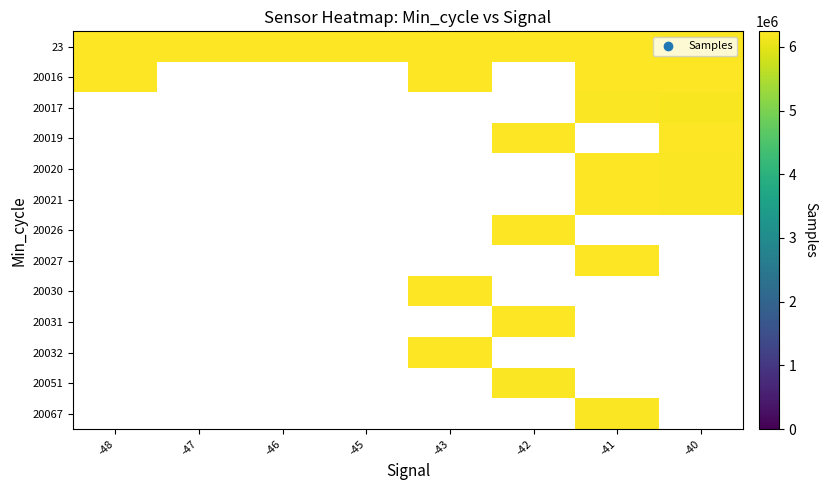

Is it true that 20027 equals 6240445.0 at -41?

True